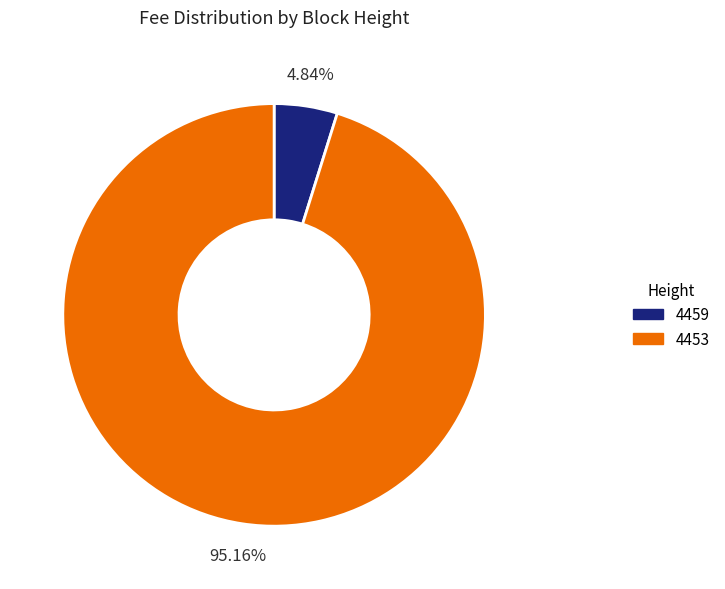

What percentage do 4459 and 4453 together represent?

100.0%